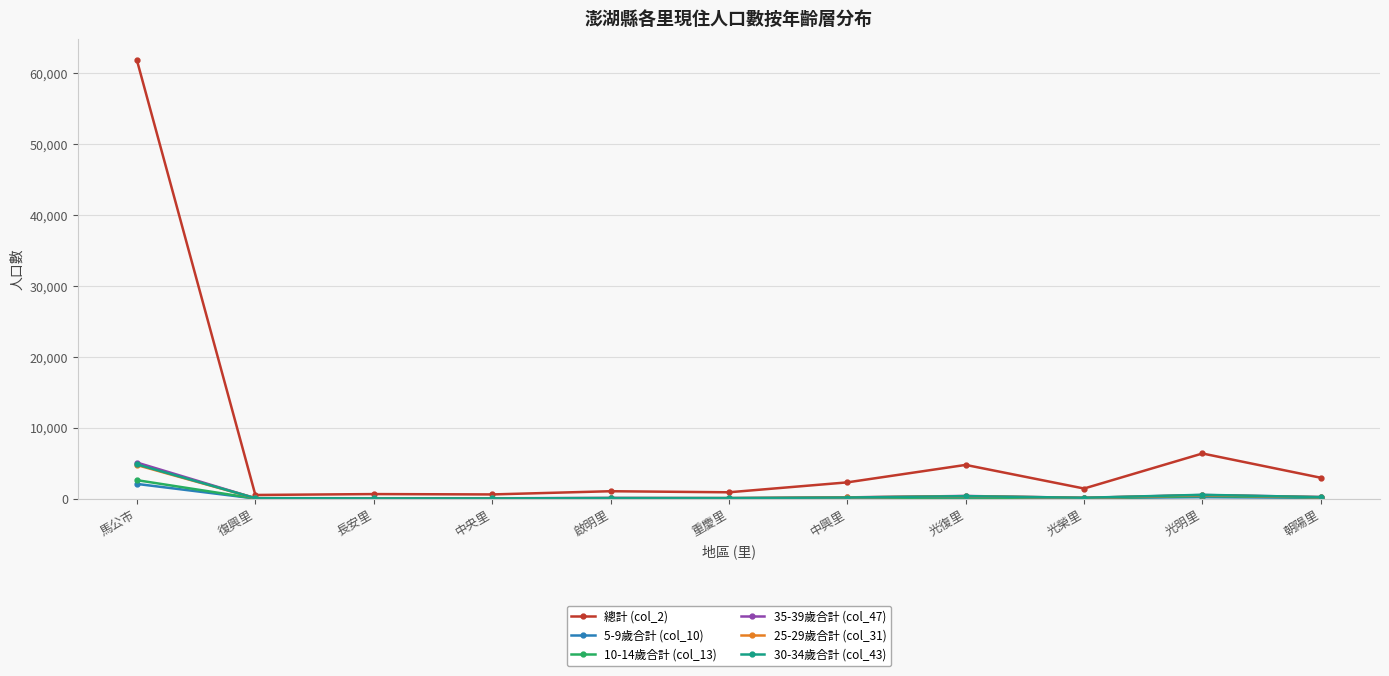

True or false: 總計 (col_2) has more than 1 points higher than both neighbors.

True